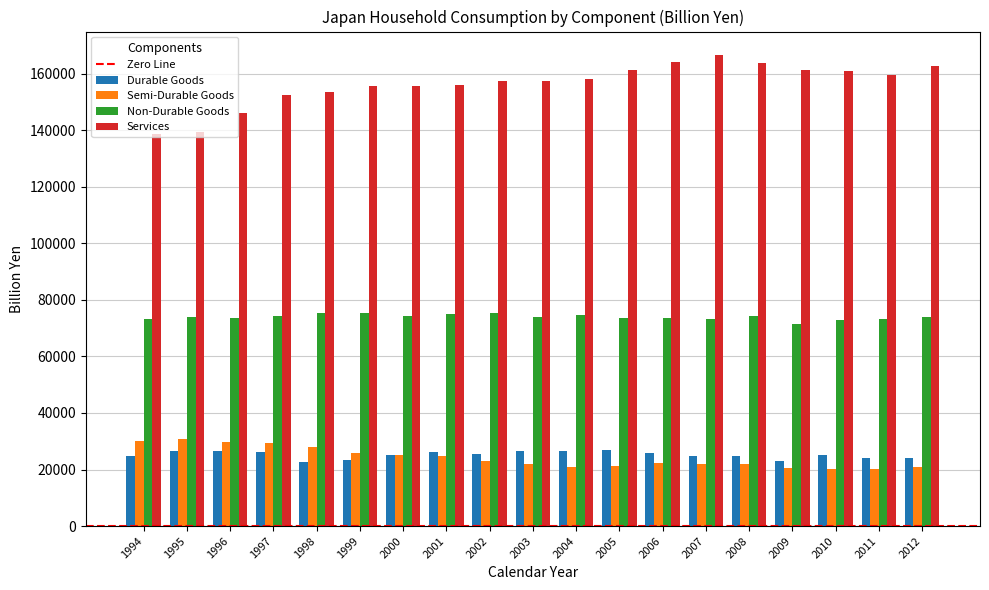

What is the average value of the Durable Goods series?

25150.7